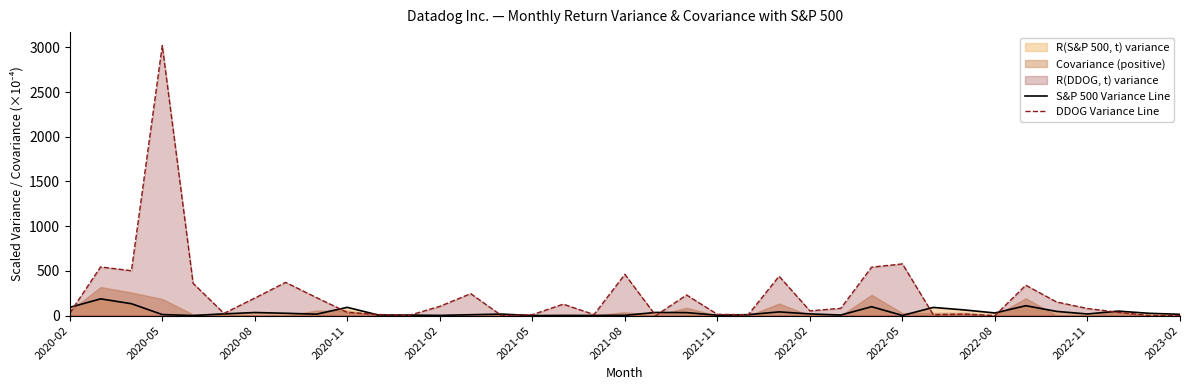

Which series has the largest range (max minus min)?

DDOG Variance Line